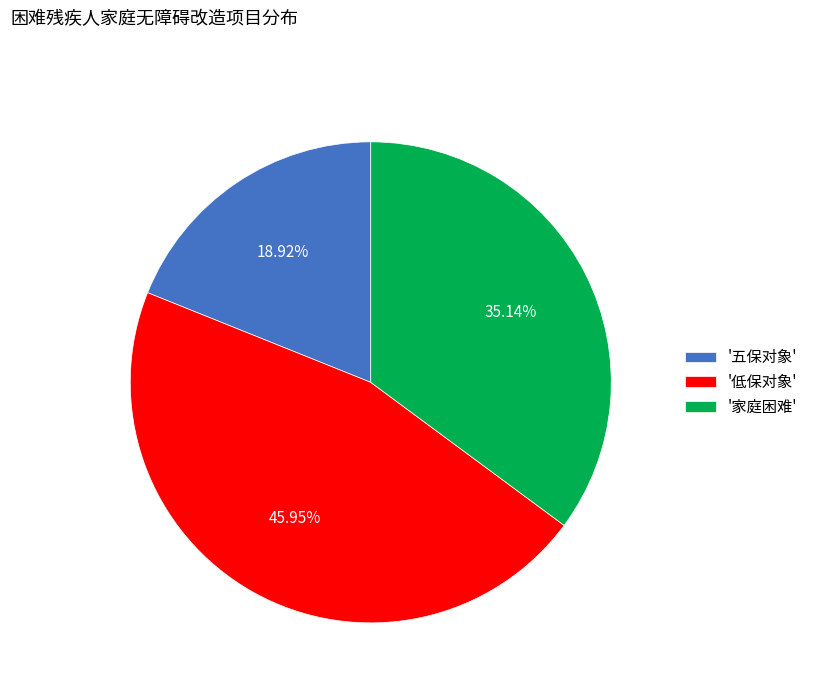

Rank the categories by value from highest to lowest.

'低保对象', '家庭困难', '五保对象'